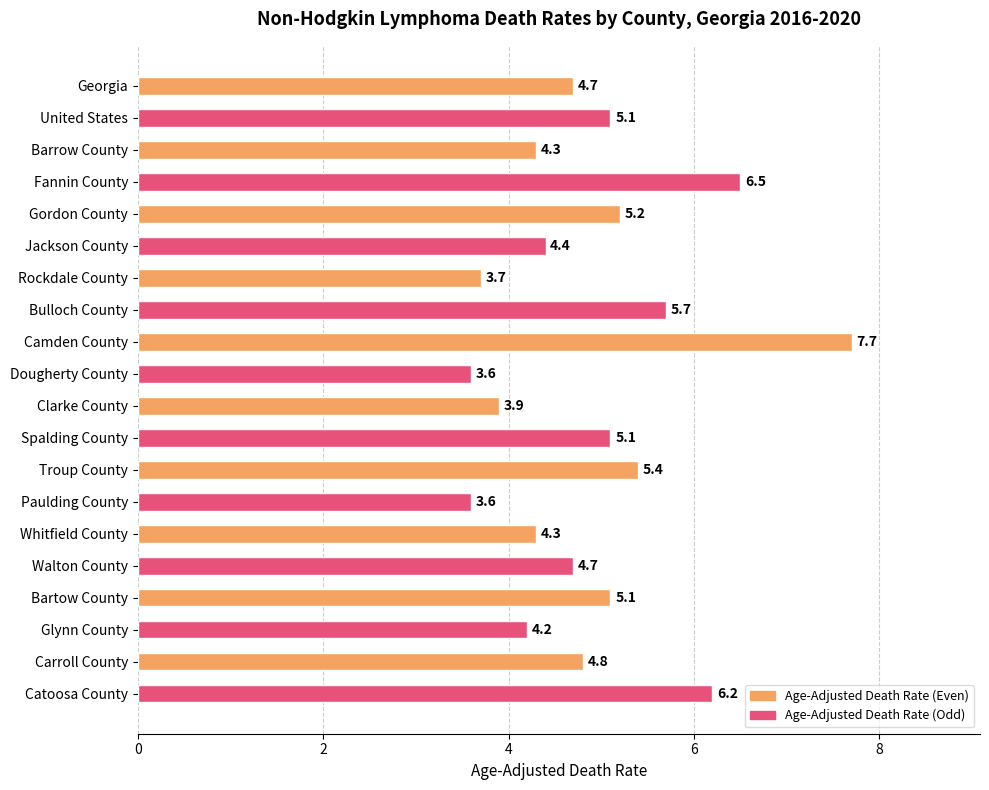

What is the change in value from Jackson County to Rockdale County?

-0.7